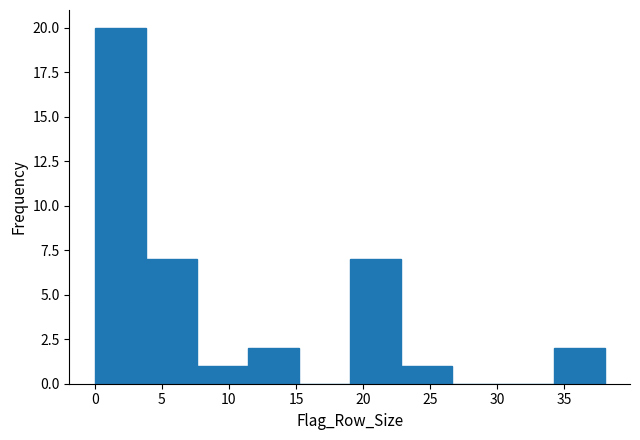

Reading left to right, list every bar in this chart as the range it spans on the x-axis followed by its height. Neither the bar edges nor the heights are printed on the chart, so give them approximately, as read against the axes.

0.0 to 3.8: 20
3.8 to 7.6: 7
7.6 to 11.4: 1
11.4 to 15.2: 2
15.2 to 19.0: 0
19.0 to 22.8: 7
22.8 to 26.6: 1
26.6 to 30.4: 0
30.4 to 34.2: 0
34.2 to 38.0: 2